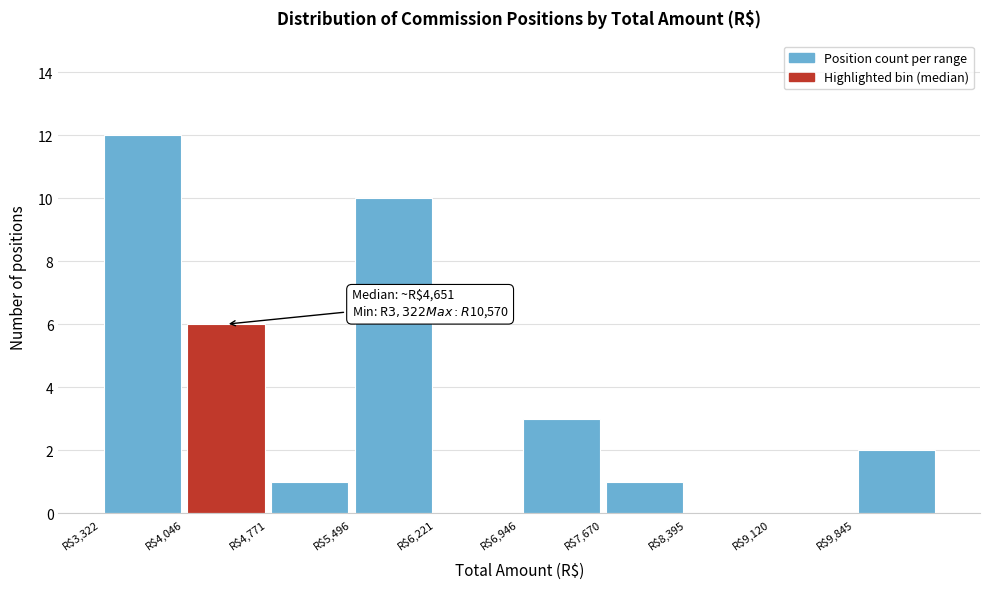

Over which range of the x-axis is the bar tallest?

3300 to 4000